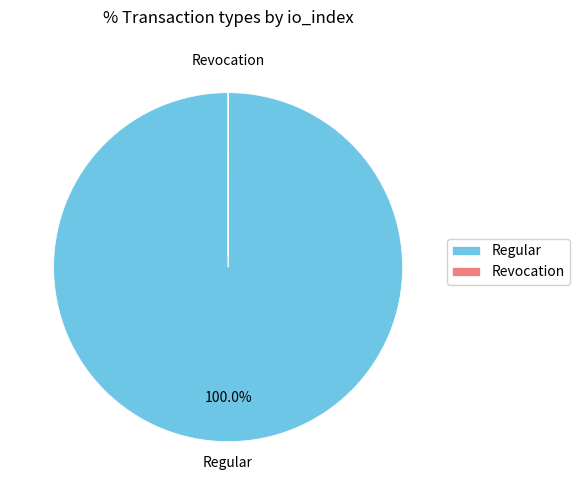

What is the majority slice?

Regular